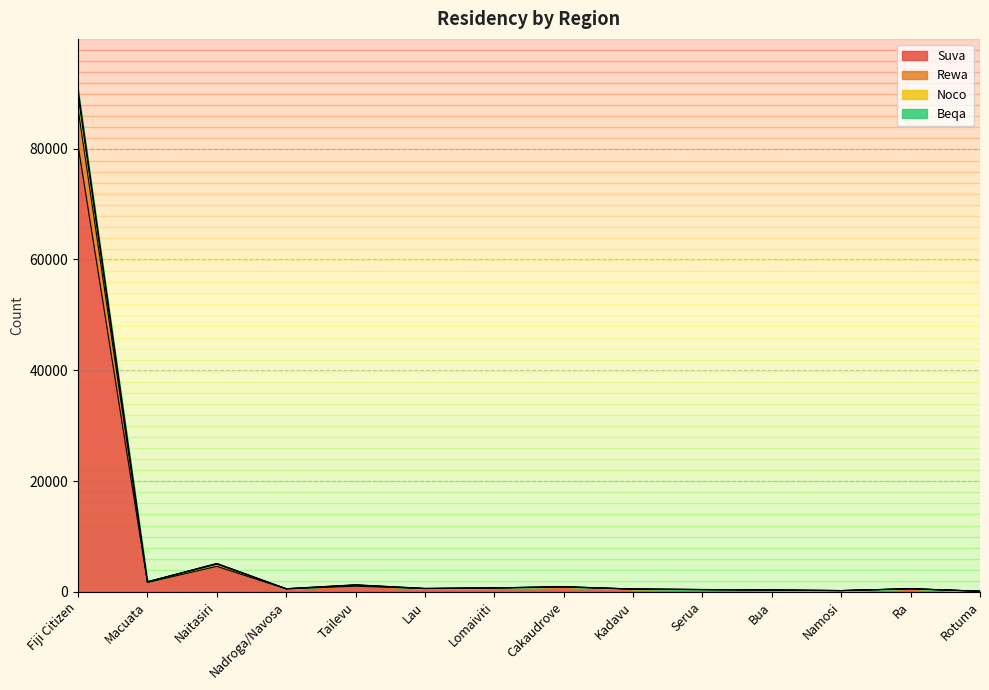

What is the maximum value for Suva?

80619